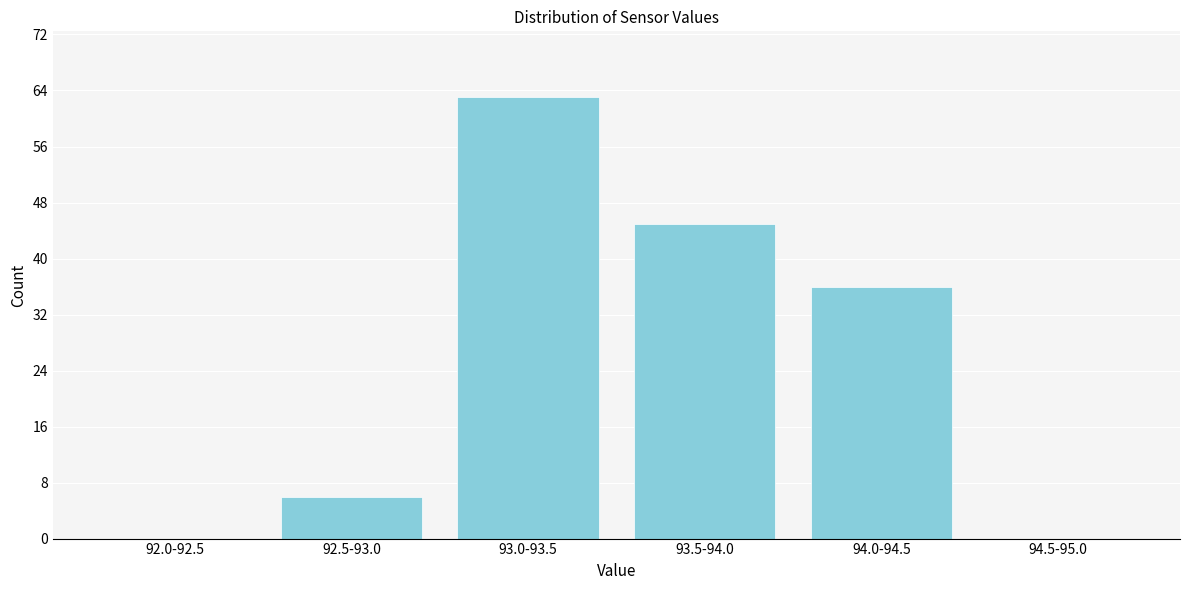

Reading right to left, extract all data points from this chart.

94.5-95.0=0	94.0-94.5=36	93.5-94.0=45	93.0-93.5=63	92.5-93.0=6	92.0-92.5=0